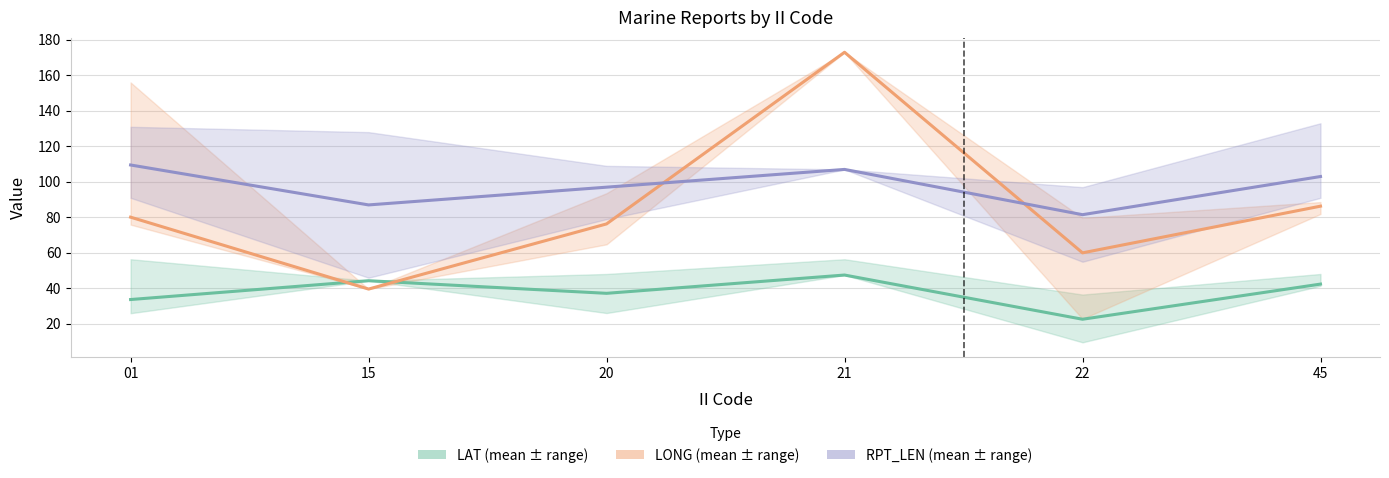

Which series changed the most between 21 and 45?

LONG (mean)